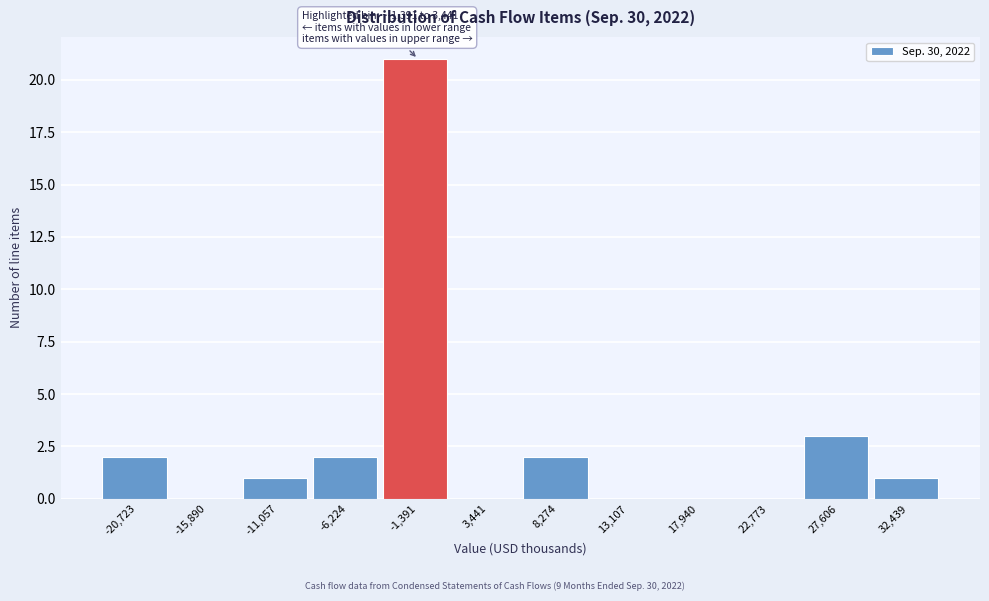

Reading left to right, extract all data points from this chart.

-20,723=2	-15,890=0	-11,057=1	-6,224=2	-1,391=21	3,441=0	8,274=2	13,107=0	17,940=0	22,773=0	27,606=3	32,439=1